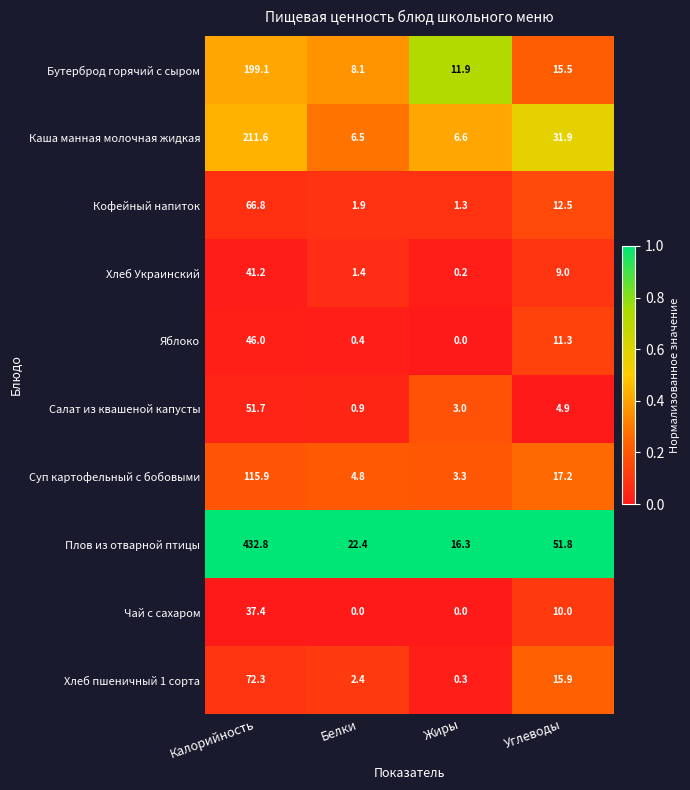

What is the difference between the maximum and minimum values in the Суп картофельный с бобовыми series?

112.6